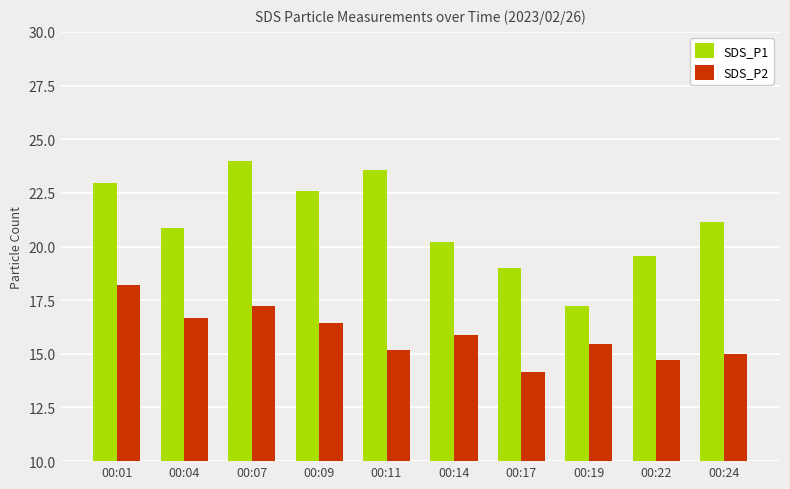

What is the value of the SDS_P1 bar at the 2nd from the left?

20.9